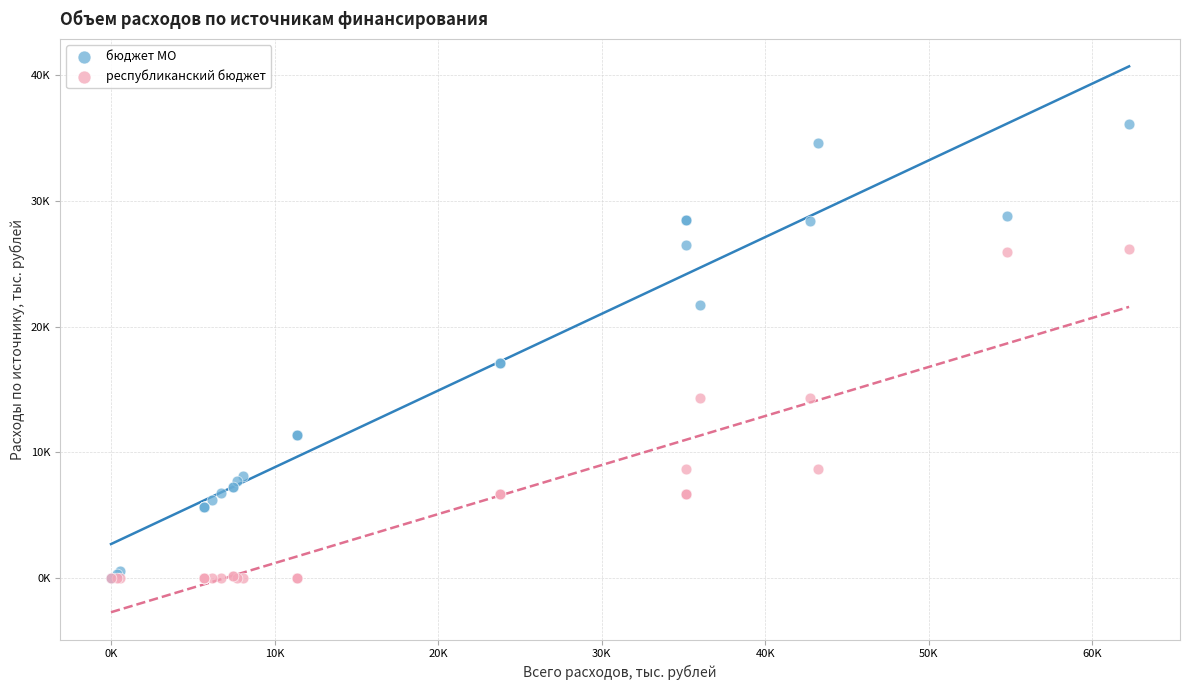

Which series contains the highest Y value?

бюджет МО